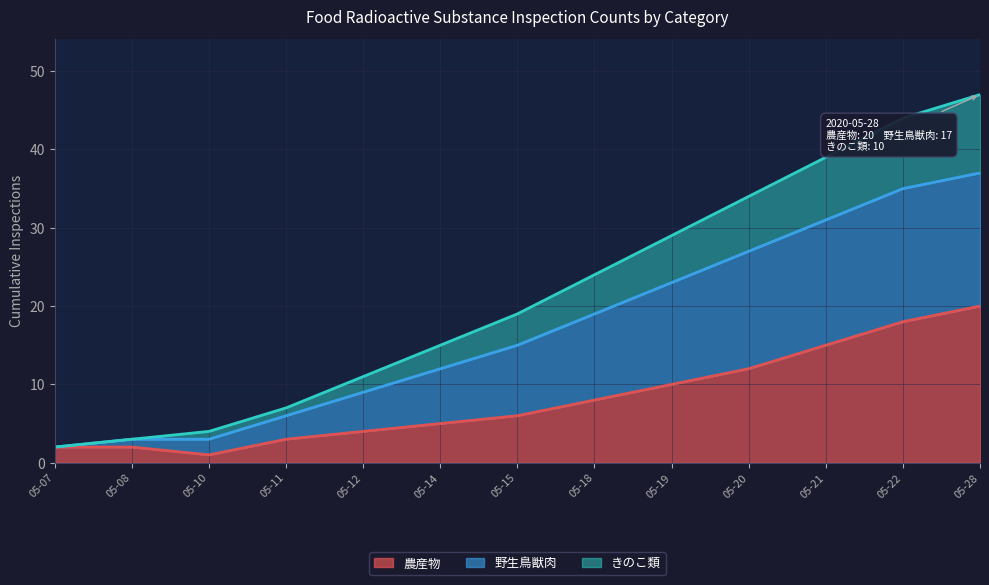

Does the chart display data point markers on the line(s)?

No